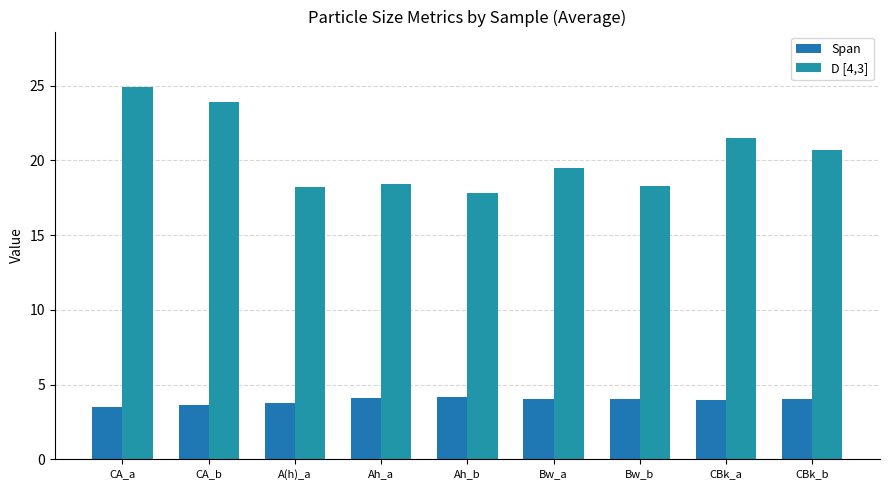

Which label corresponds to the smallest value in the chart?

CA_a